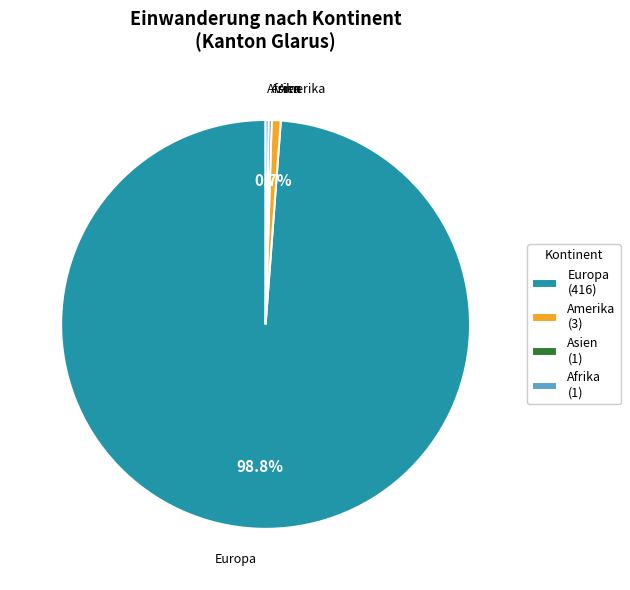

Is there a majority slice in this chart?

Yes